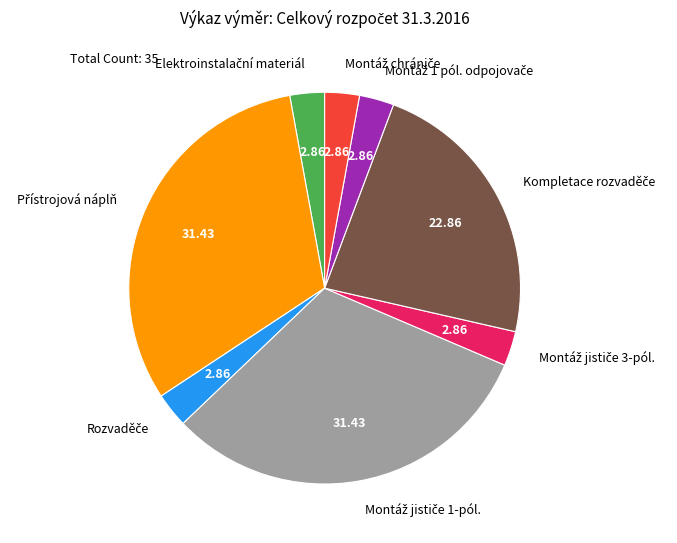

Is there any slice that represents more than half of the pie?

No